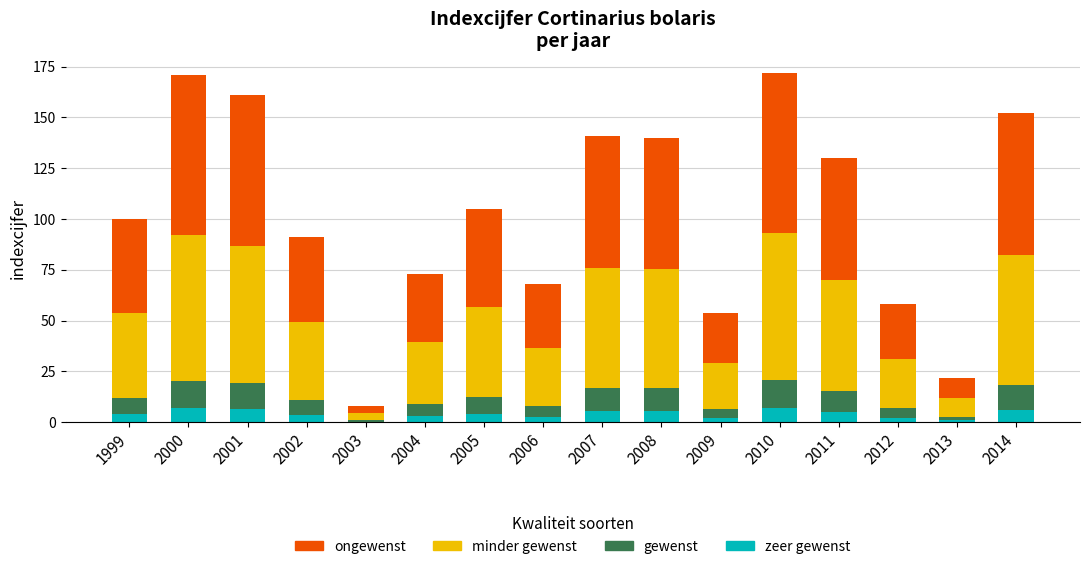

What value does the minder gewenst series have at 2009?

22.7